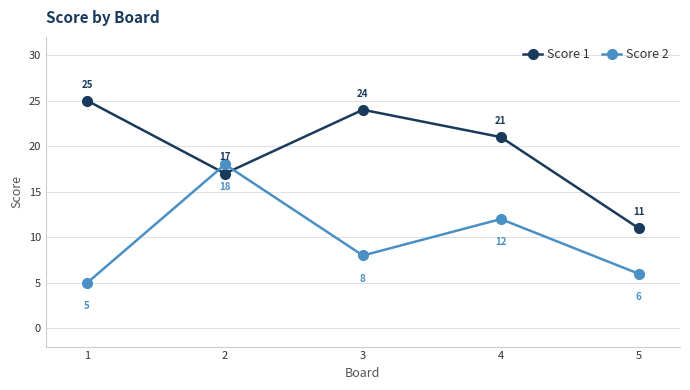

True or false: Score 2 has more than 0 interior local peaks.

True